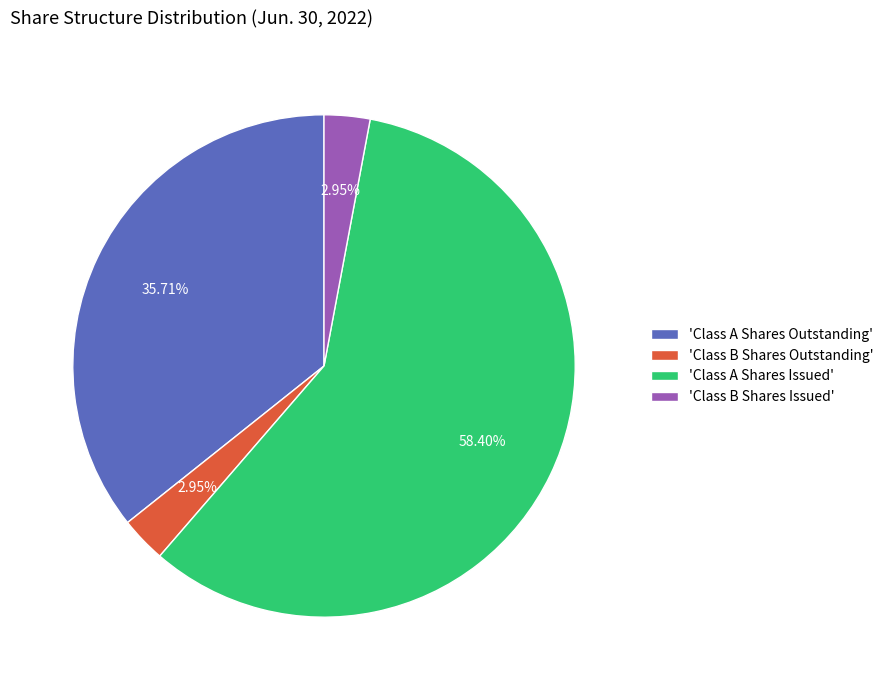

Which slice is the largest?

'Class A Shares Issued'